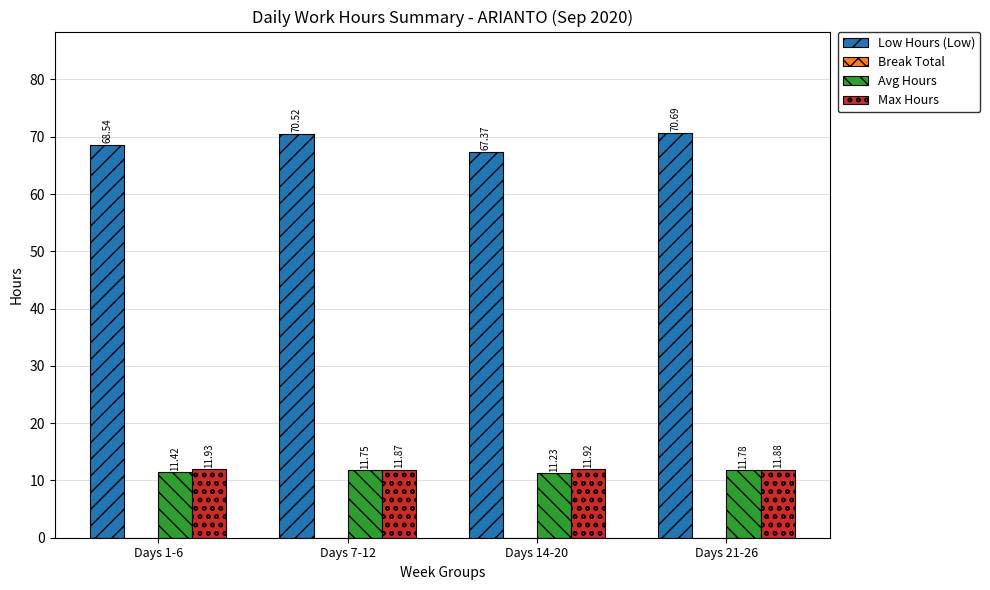

The Max Hours series shows 18.3 at Days 14-20. True or false?

False